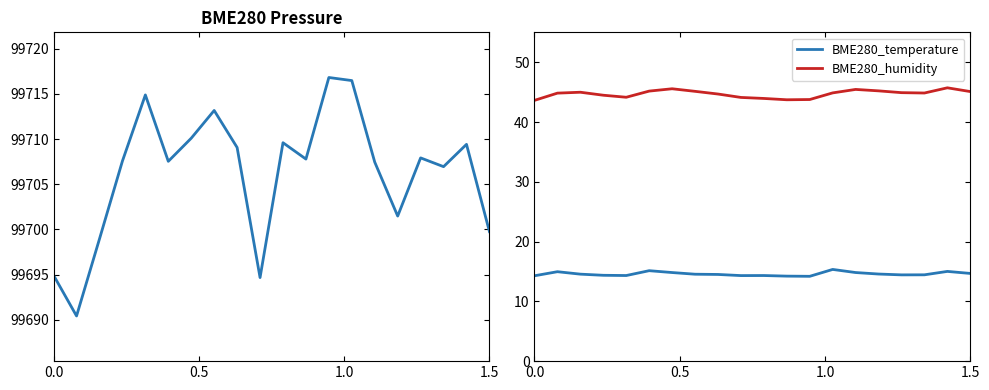

True or false: BME280_temperature and BME280_humidity cross at least once.

False